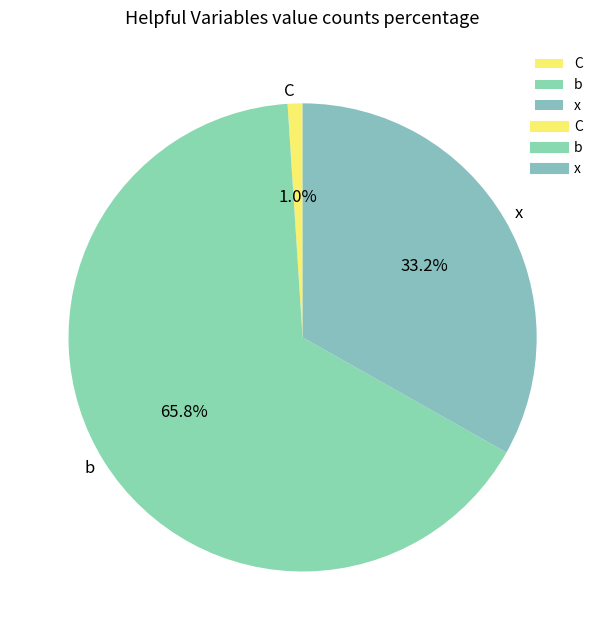

True or false: C accounts for 11% of the total.

False